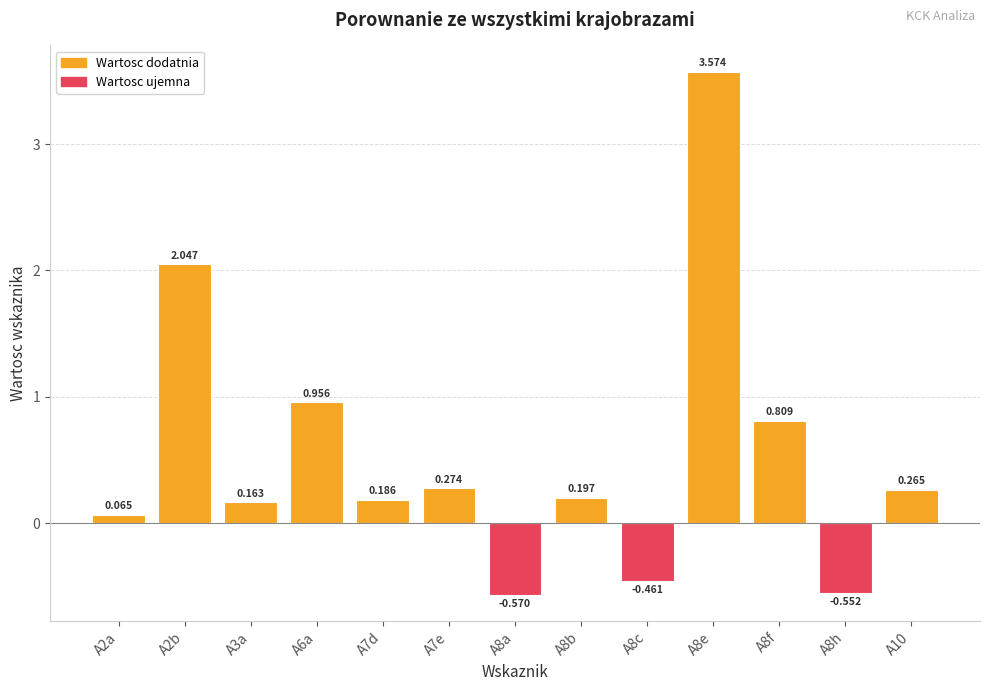

The chart shows a value of 0.3 at A7e. True or false?

True